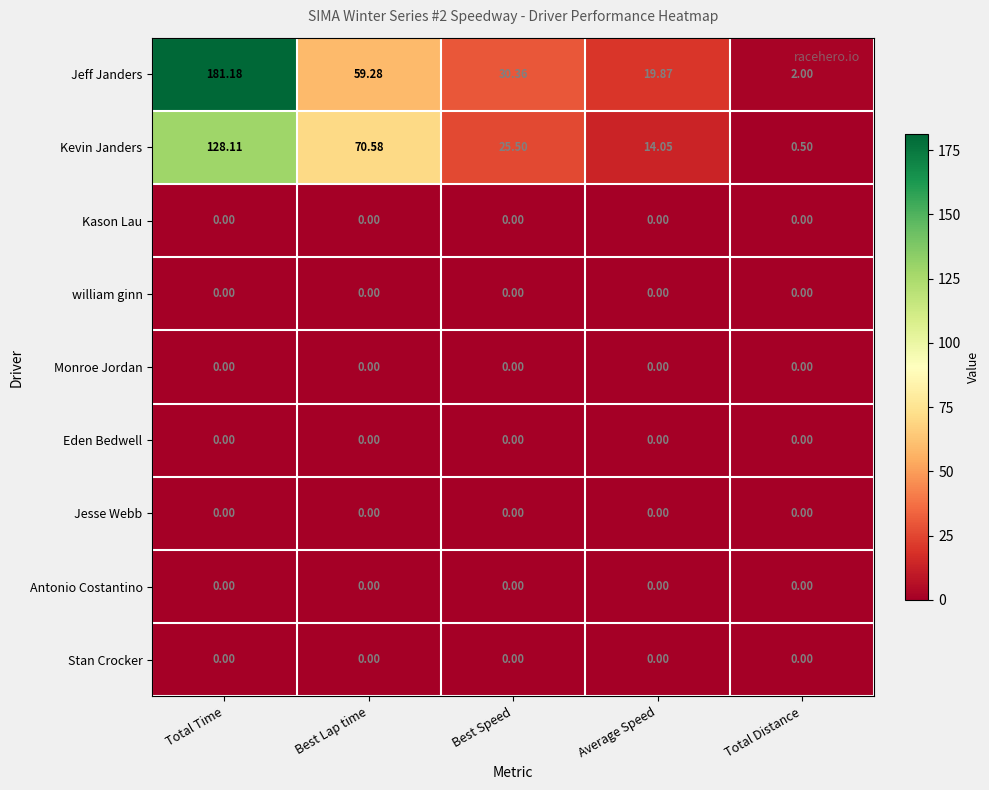

How many distinct data groups are displayed?

9